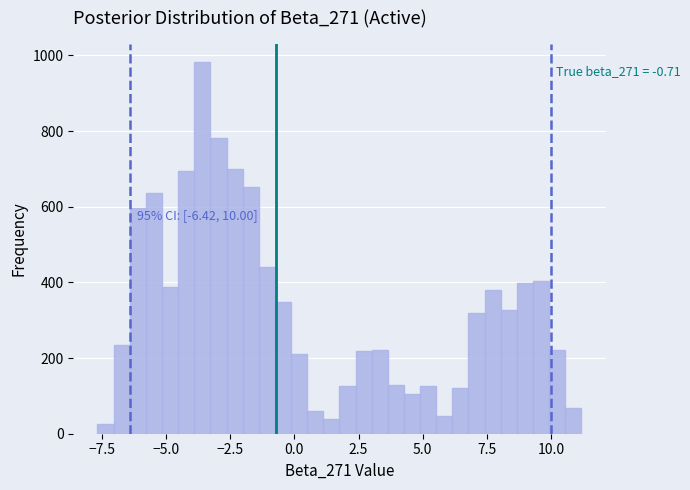

Read against the x-axis, roughly where is the centre of the tallest bar?

-3.5